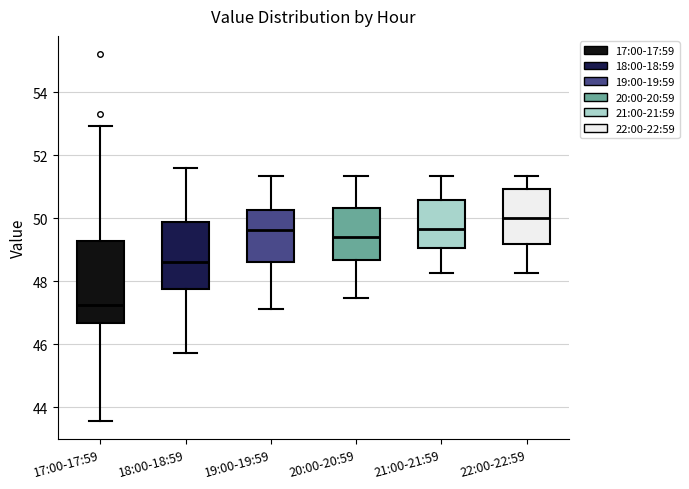

Where does the median line of the box for 17:00-17:59 sit on the y-axis? The values are not printed on the chart, so give them approximately, as read against the axis.

47.2